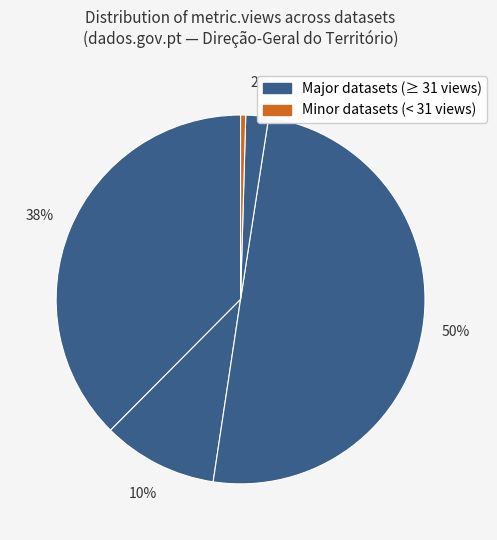

How many slices are in this pie chart?

5